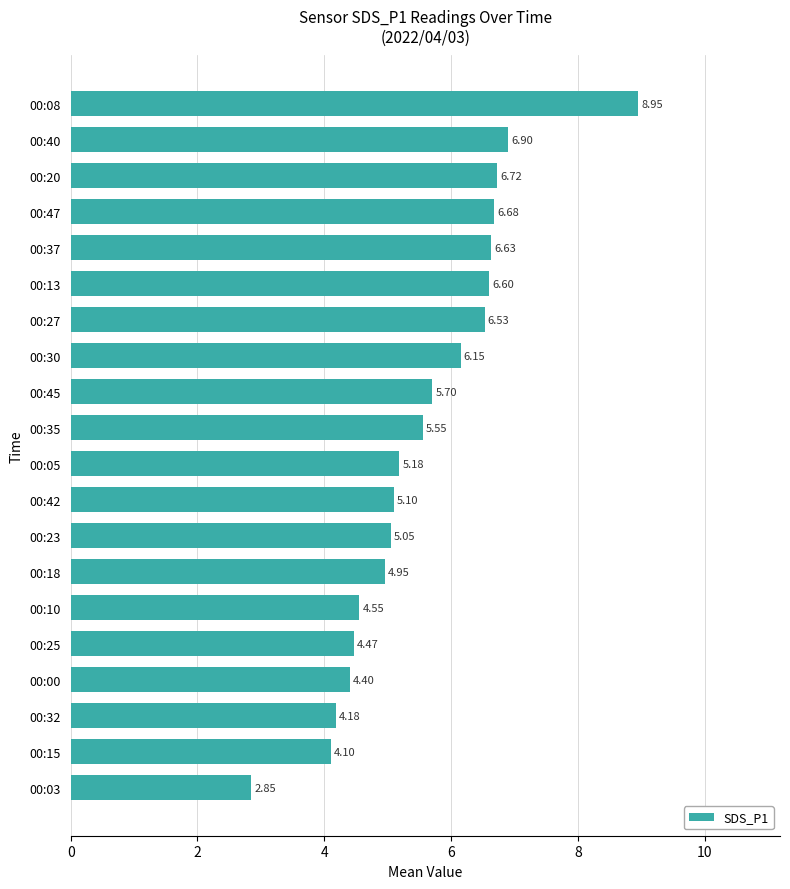

What is the change in value from 00:37 to 00:23?

-1.6